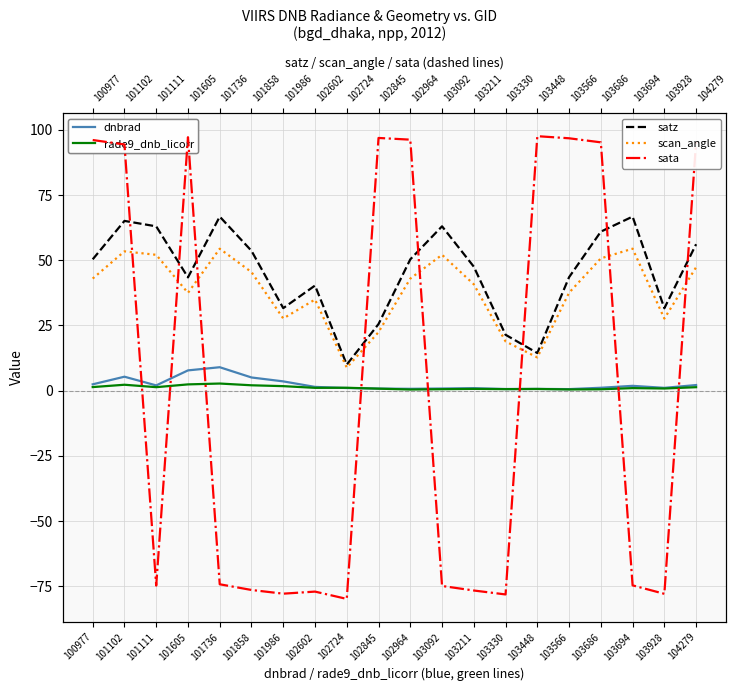

At which category is the sum across all series the highest?

101102